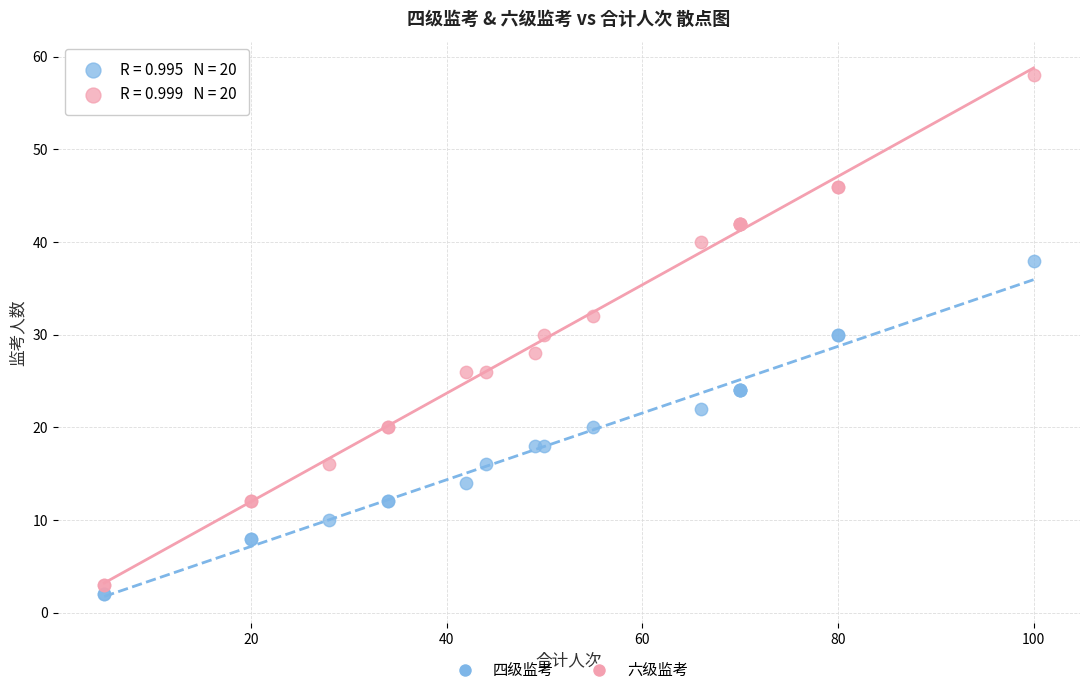

Which series has the widest spread of Y values?

六级监考